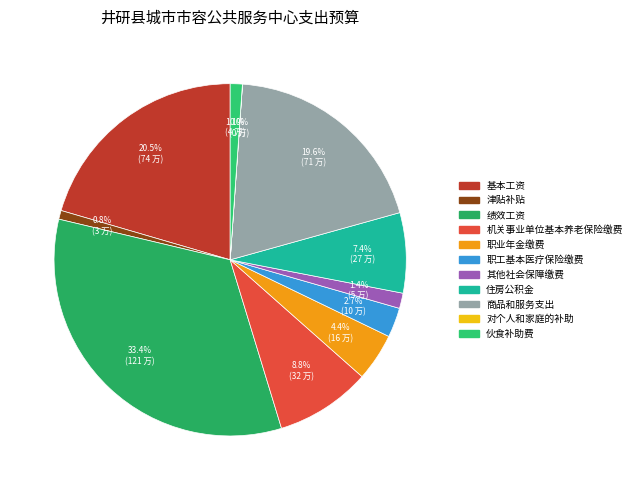

To the nearest percent, what percentage of the pie is 机关事业单位基本养老保险缴费?

9%